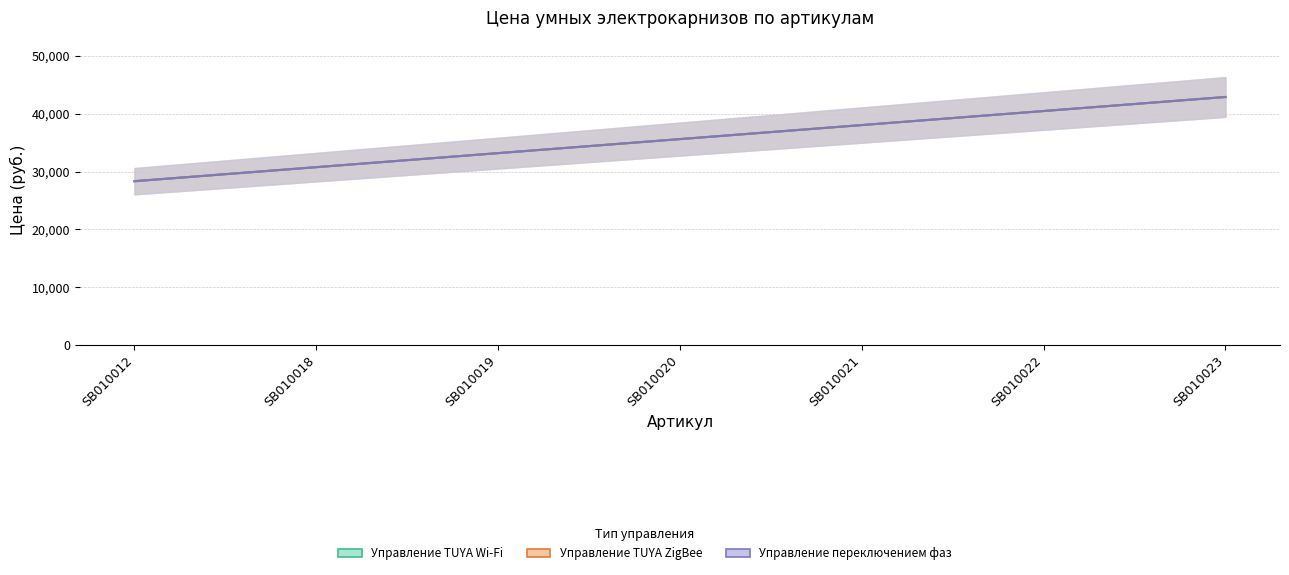

What is the maximum value shown in the chart?

42910.0